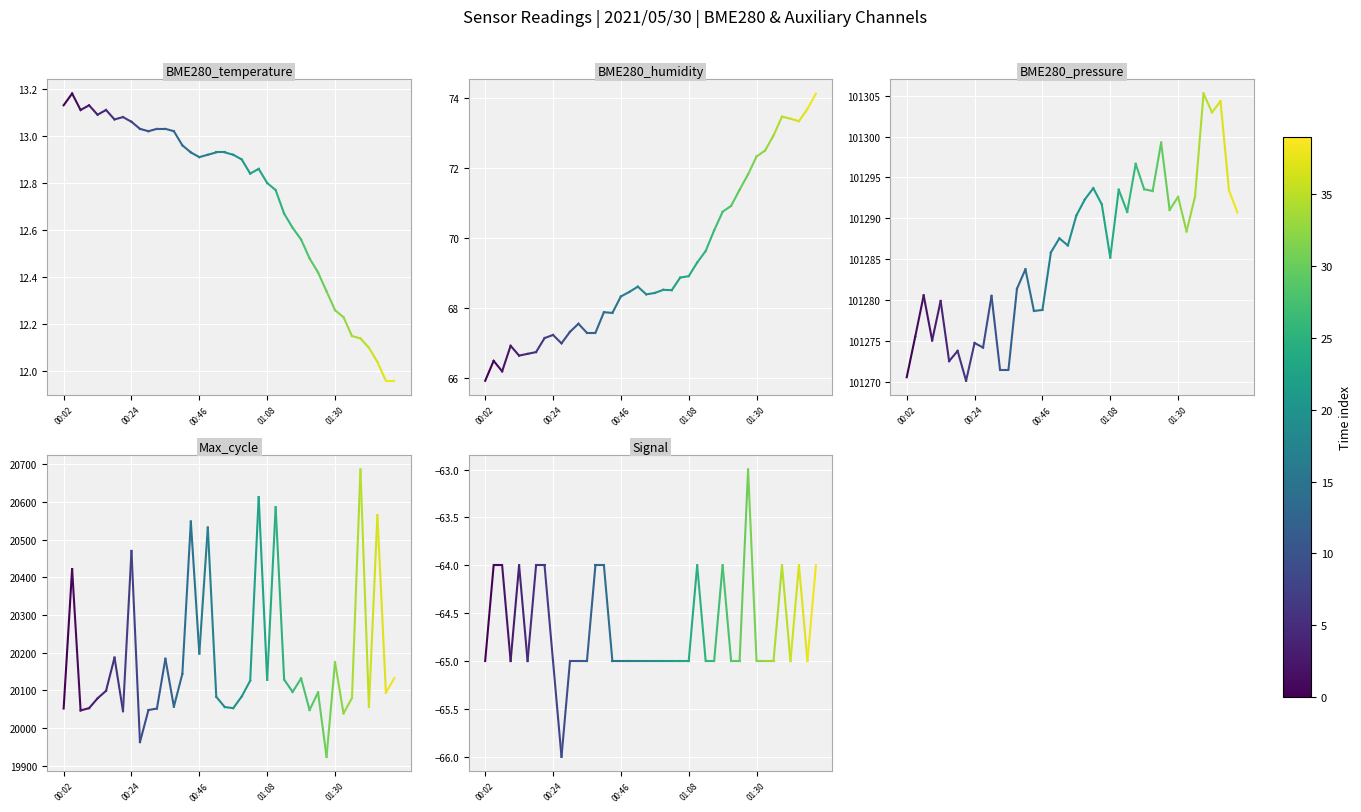

What is the minimum value for BME280_humidity?

65.9